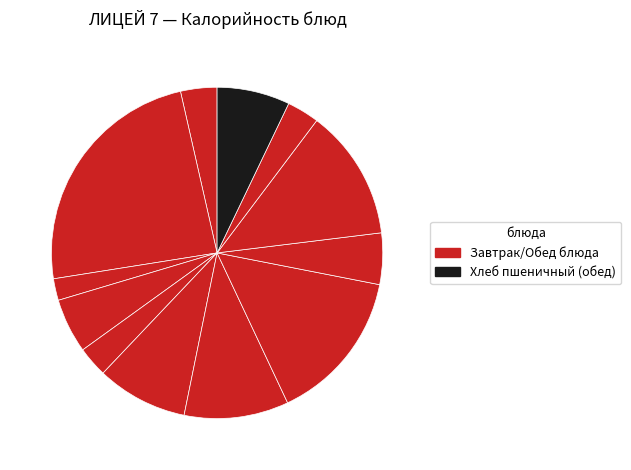

How many segments does this pie chart have?

12